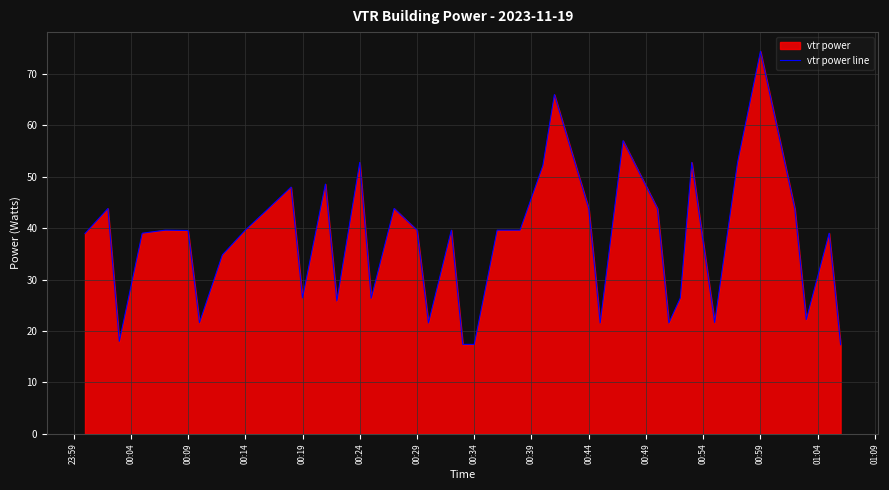

Is it true that the value at 00:14 is 39.6?

True